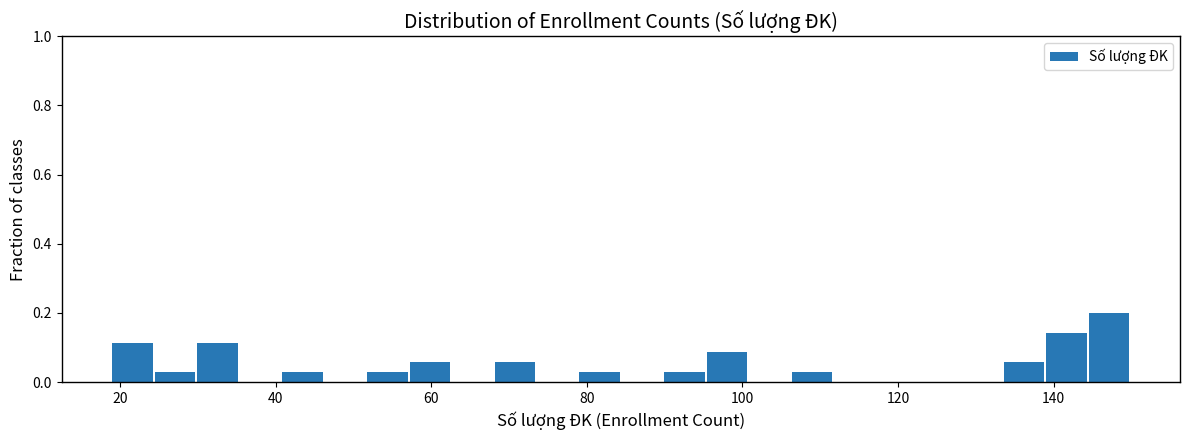

Around what value on the x-axis is the tallest bar? Give the approximate position of its centre, as read against the axis.

148